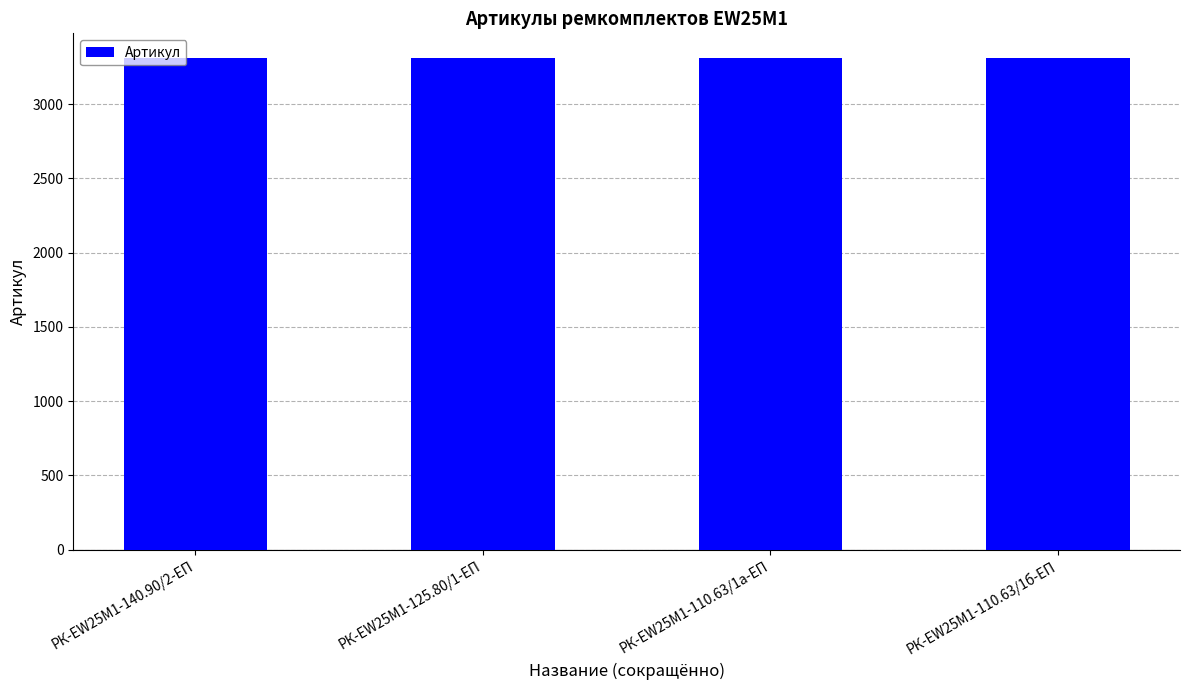

What is the change in value from РК-EW25M1-125.80/1-ЕП to РК-EW25M1-110.63/1б-ЕП?

+2